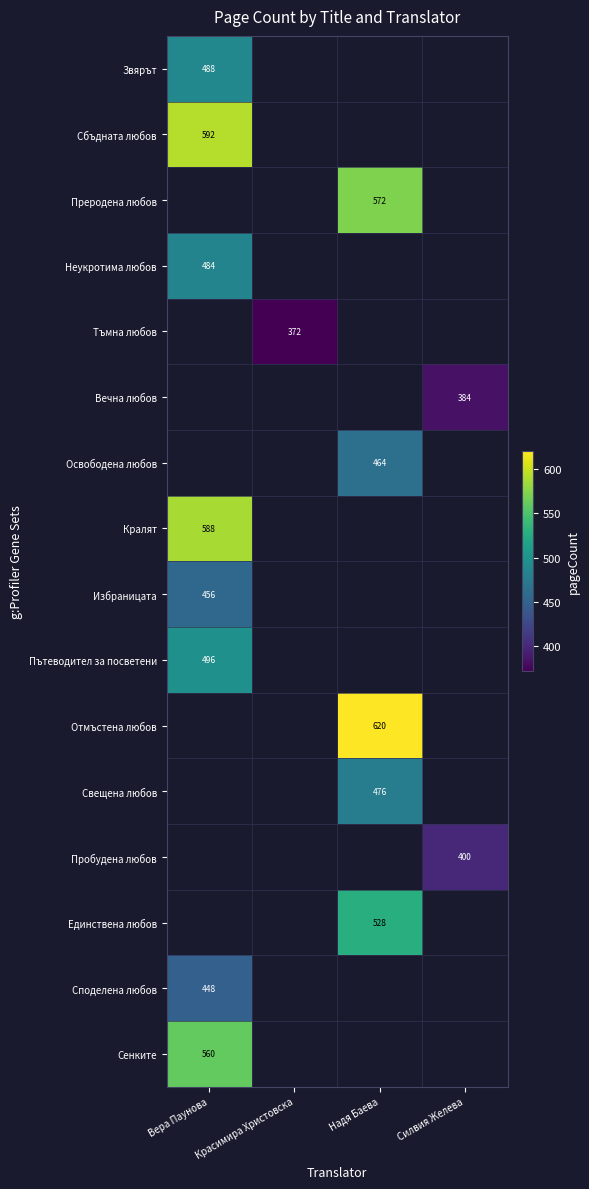

True or false: Тъмна любов has a value of 218 at Красимира Христовска.

False